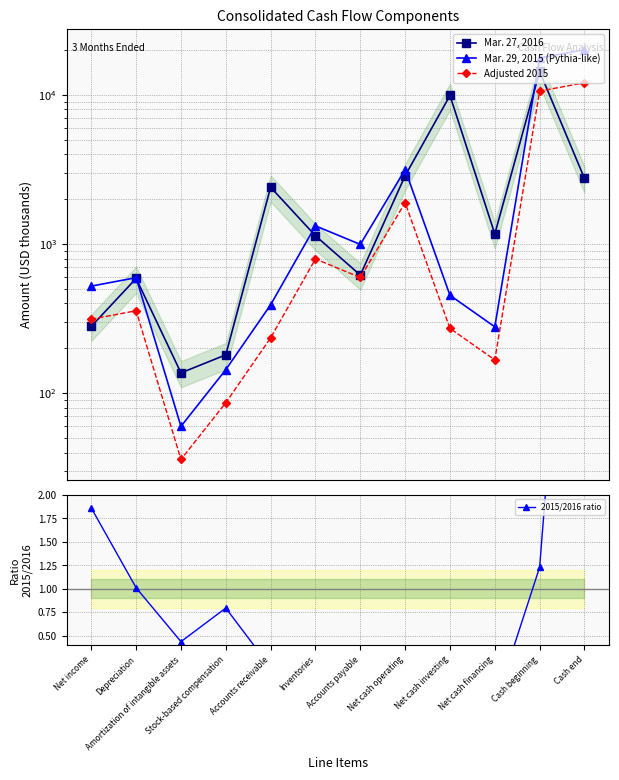

True or false: Mar. 29, 2015 (Pythia-like) has a value of 98.2 at Amortization of intangible assets.

False